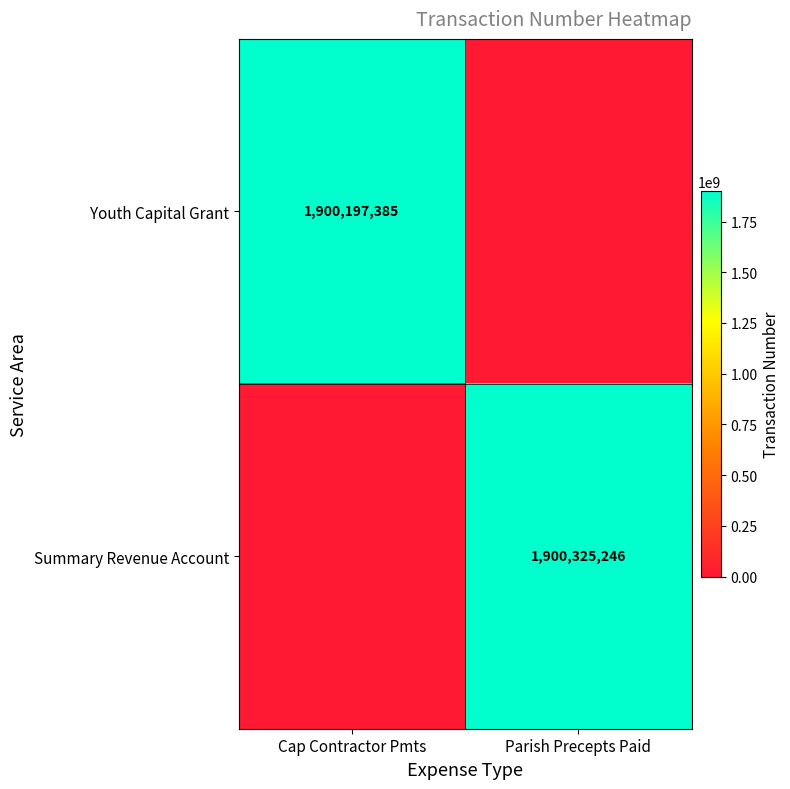

Which has a higher value, Parish Precepts Paid or Cap Contractor Pmts?

Cap Contractor Pmts